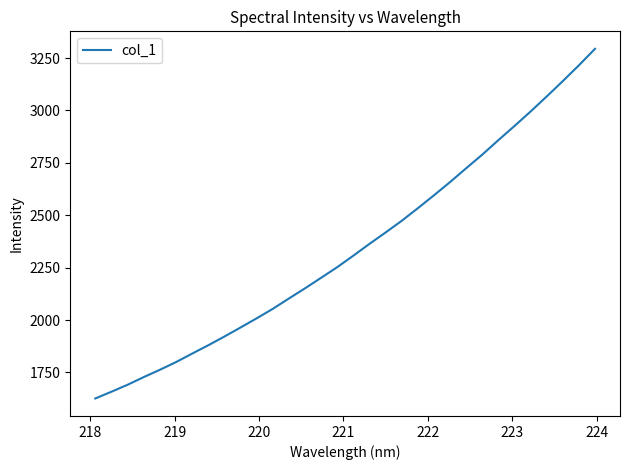

What is the maximum value shown in the chart?

3294.3